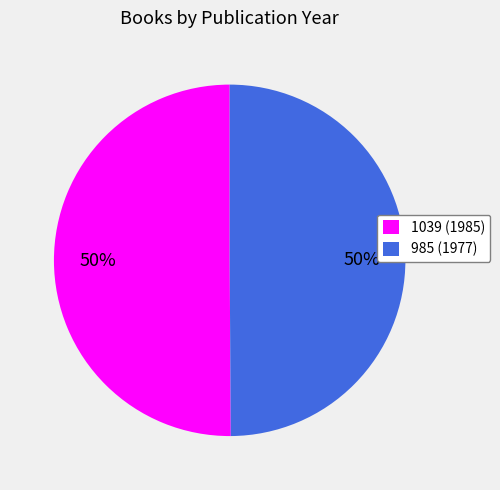

True or false: 1039 (1985) accounts for 56% of the total.

False